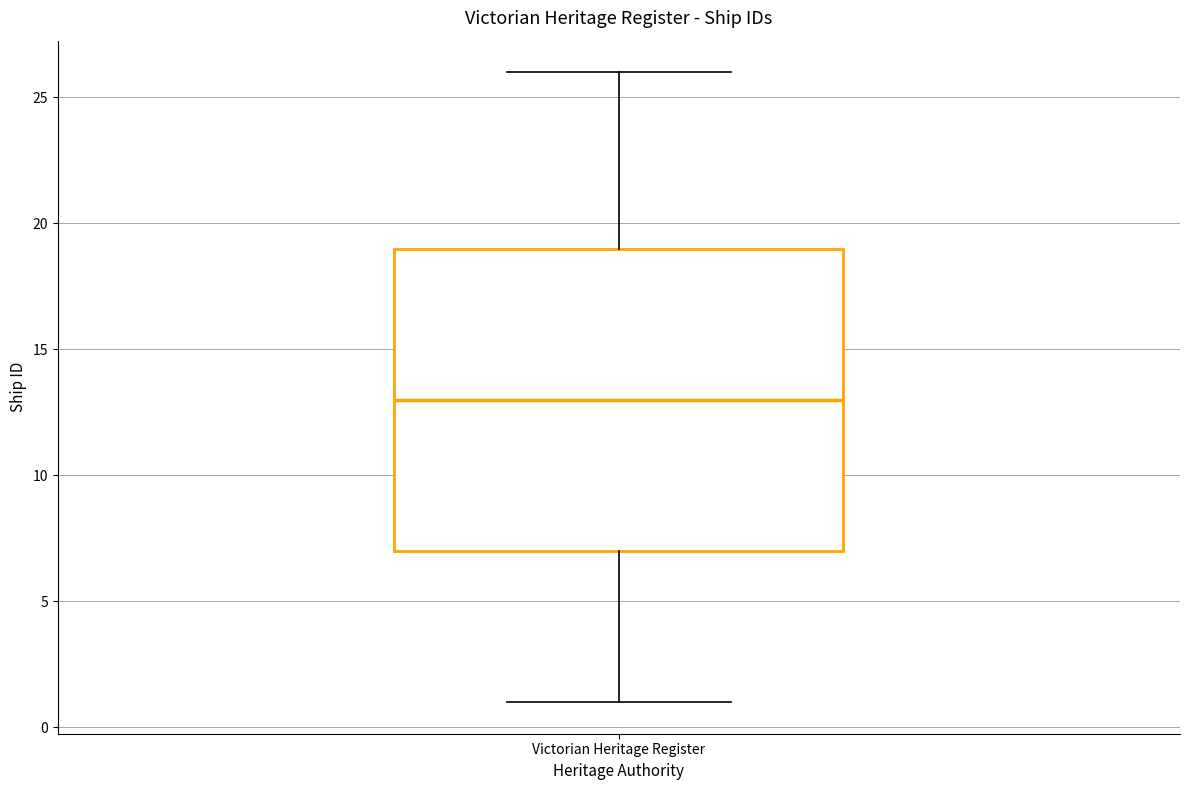

Where does the upper whisker of the box for Victorian Heritage Register end on the y-axis? The values are not printed on the chart, so give them approximately, as read against the axis.

26